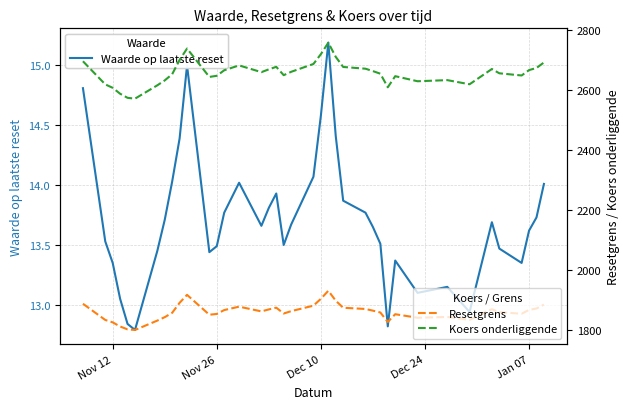

How many categories are shown in the chart?

39